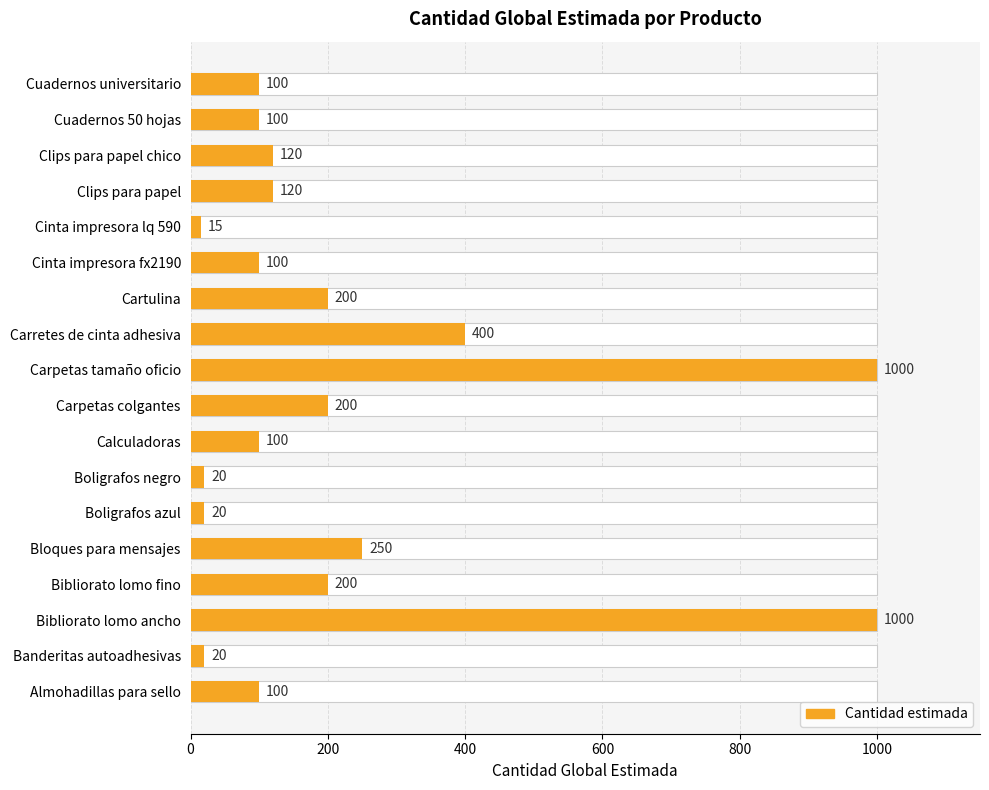

What is the smallest value displayed?

15